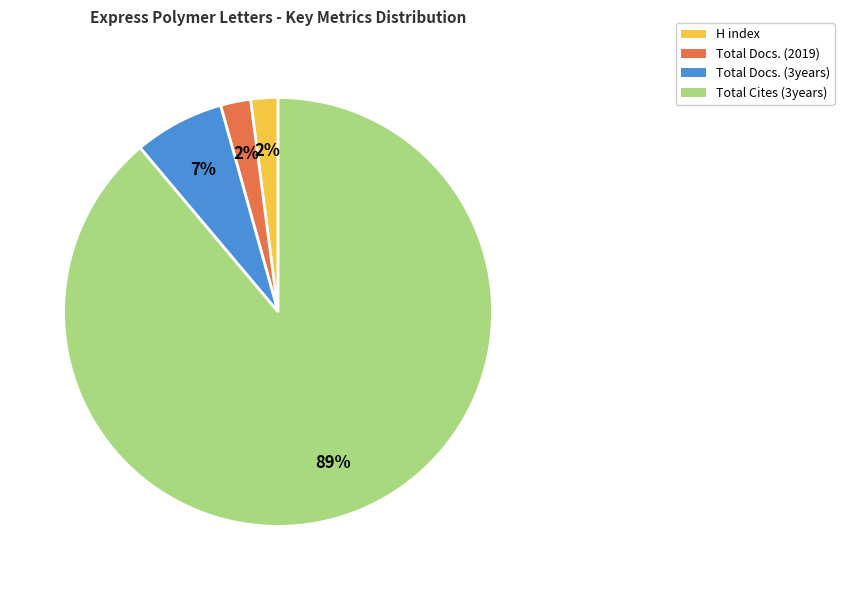

How many segments does this pie chart have?

4